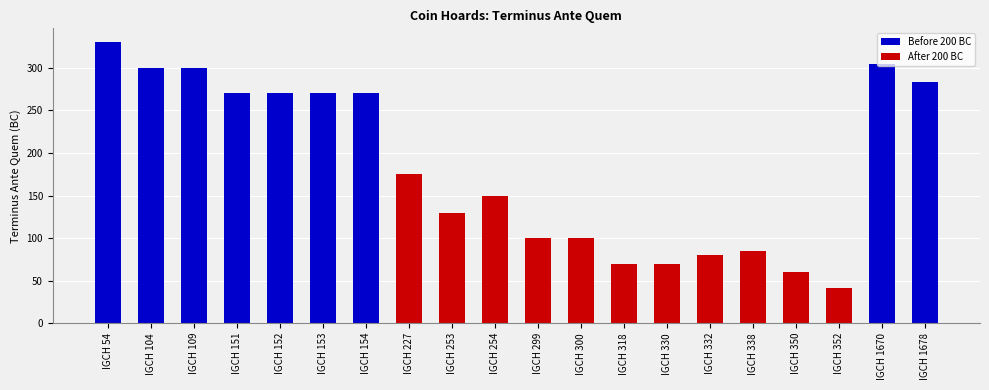

What is the approximate value at IGCH 1678, to the nearest 10?

280